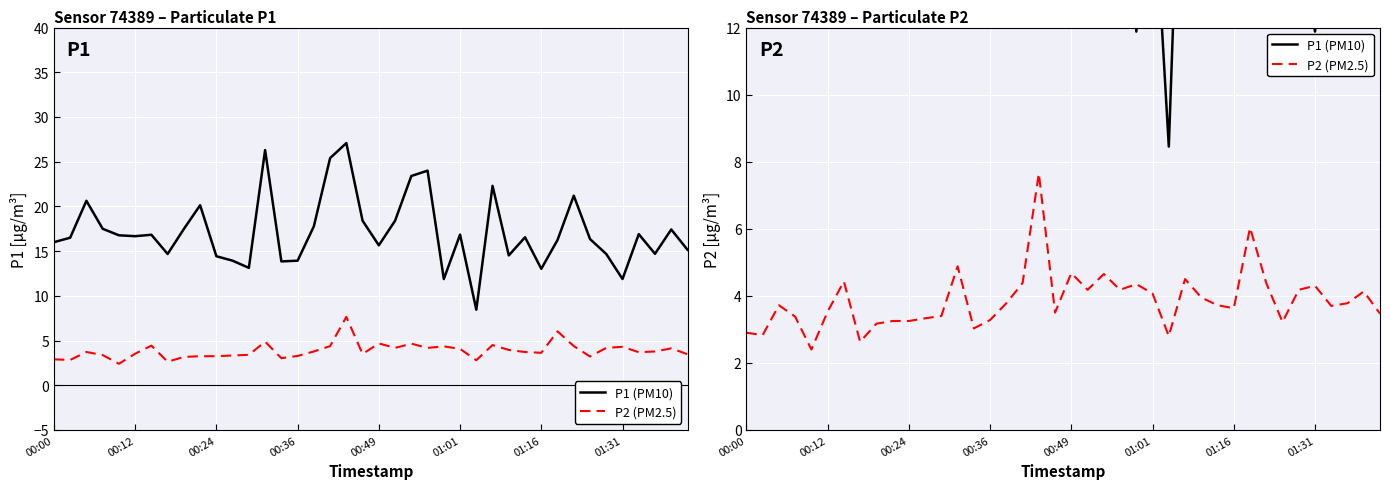

At how many categories does at least one series exceed 23?

5